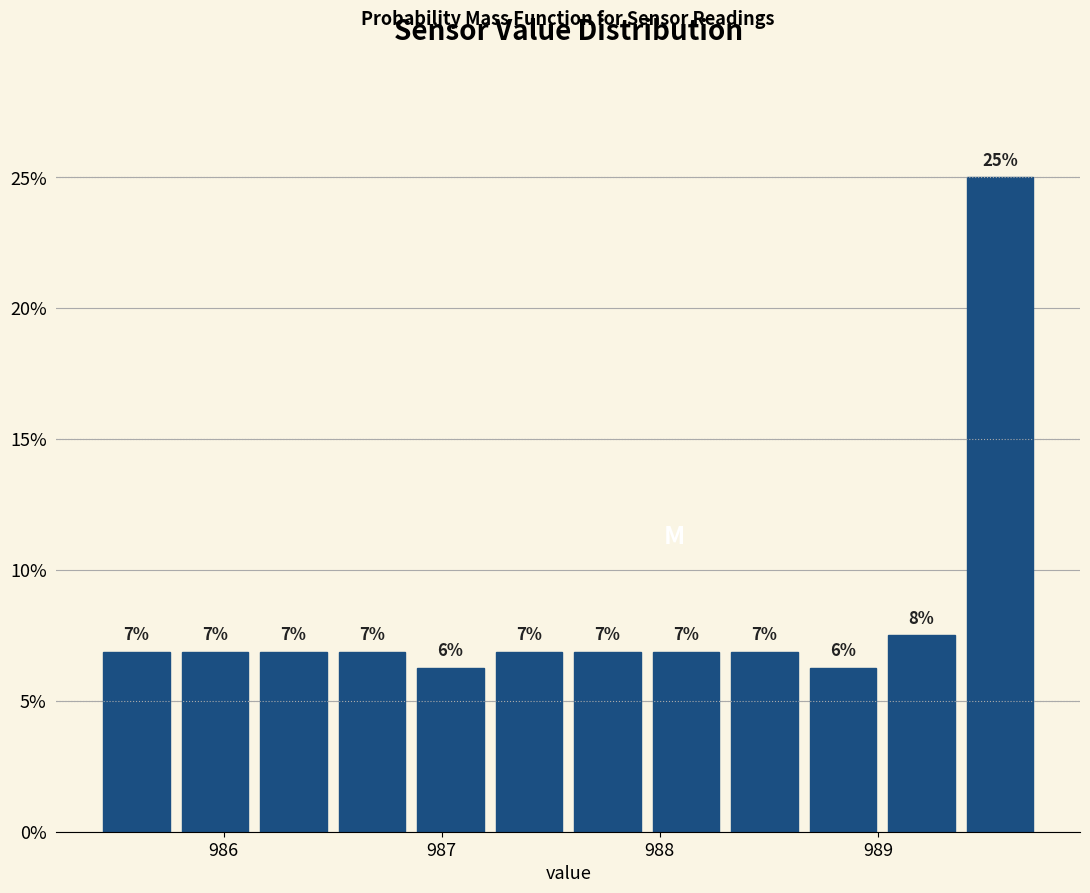

Read against the x-axis, roughly where is the centre of the tallest bar?

989.6